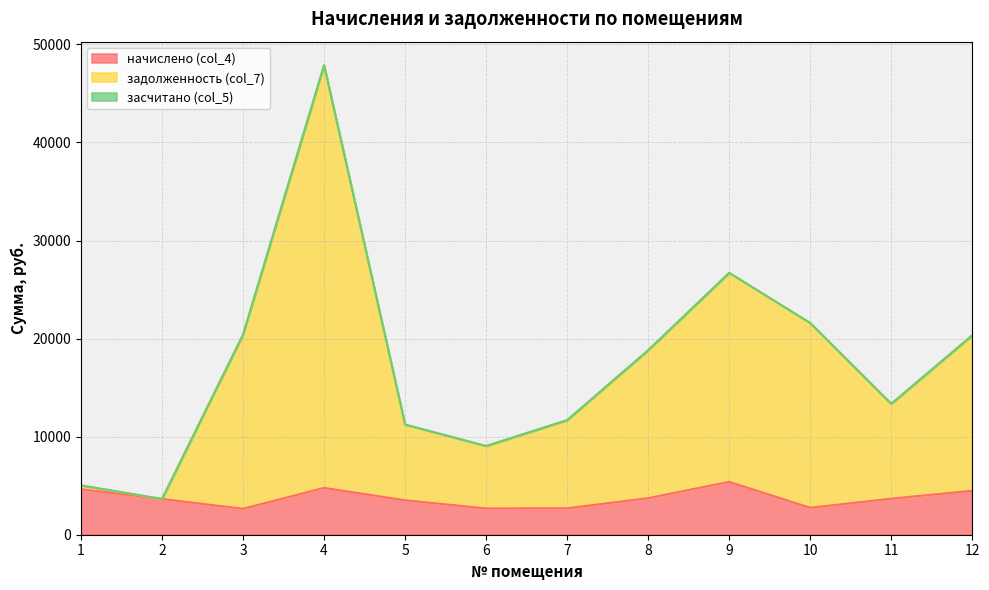

In задолженность (col_7), how many points are lower than both neighbors (excluding endpoints)?

3